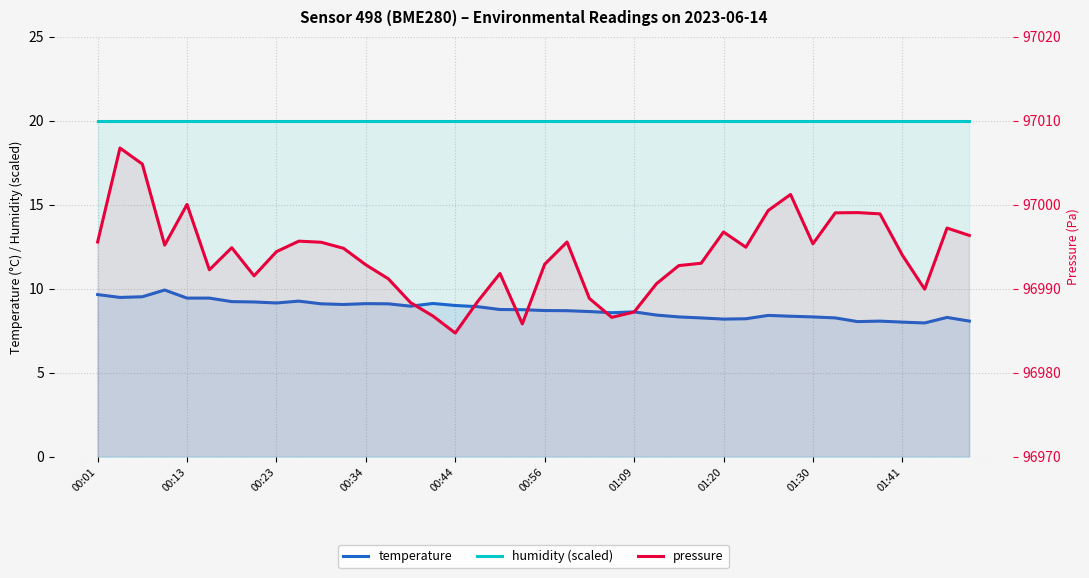

How many categories are shown in the chart?

40